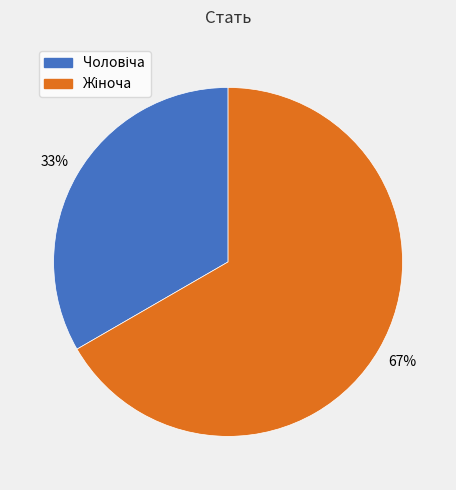

To the nearest percent, what is the average slice percentage?

50%